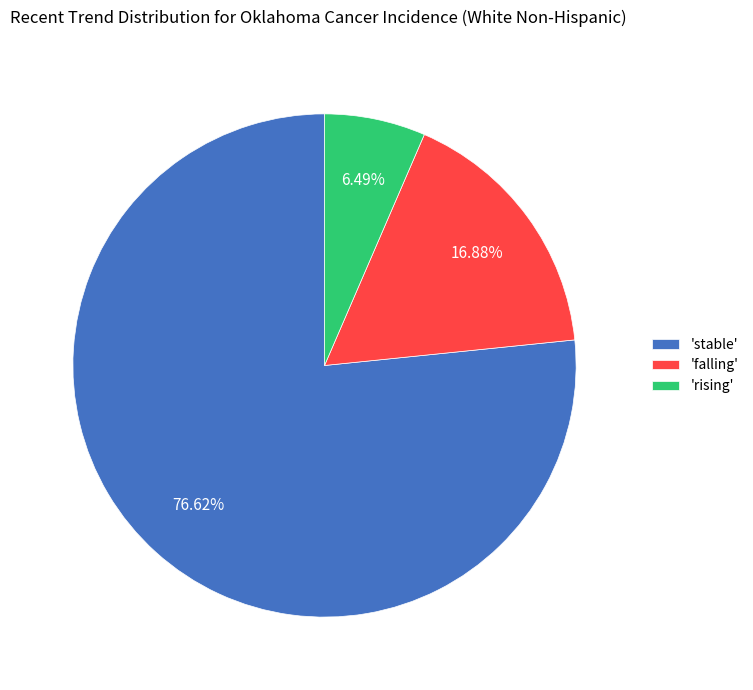

What is the largest slice in the pie chart?

'stable'